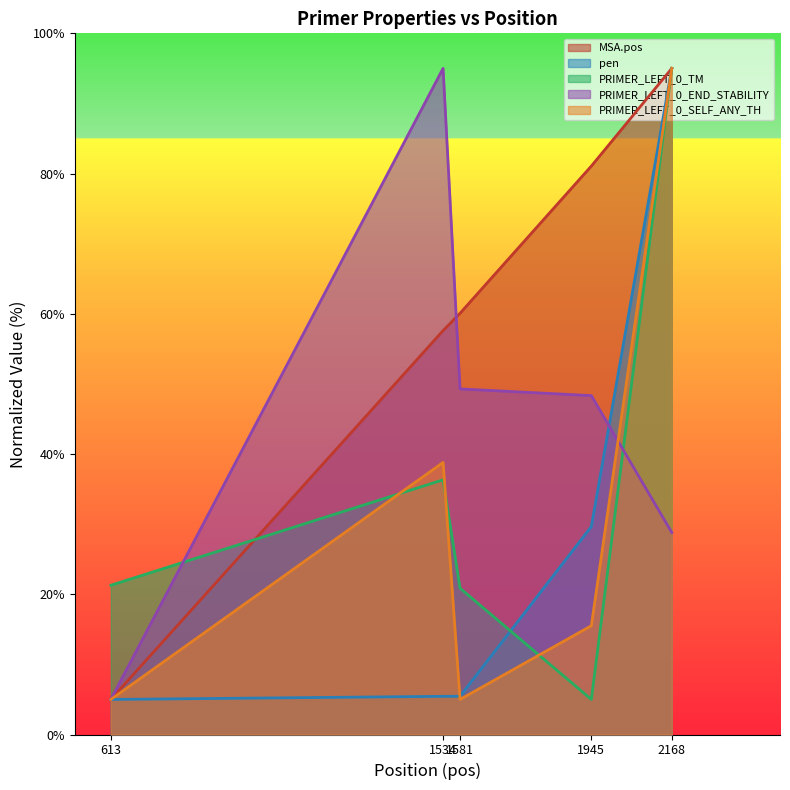

Is the value of MSA.pos at 613 greater than the value of PRIMER_LEFT_0_SELF_ANY_TH at 613?

No